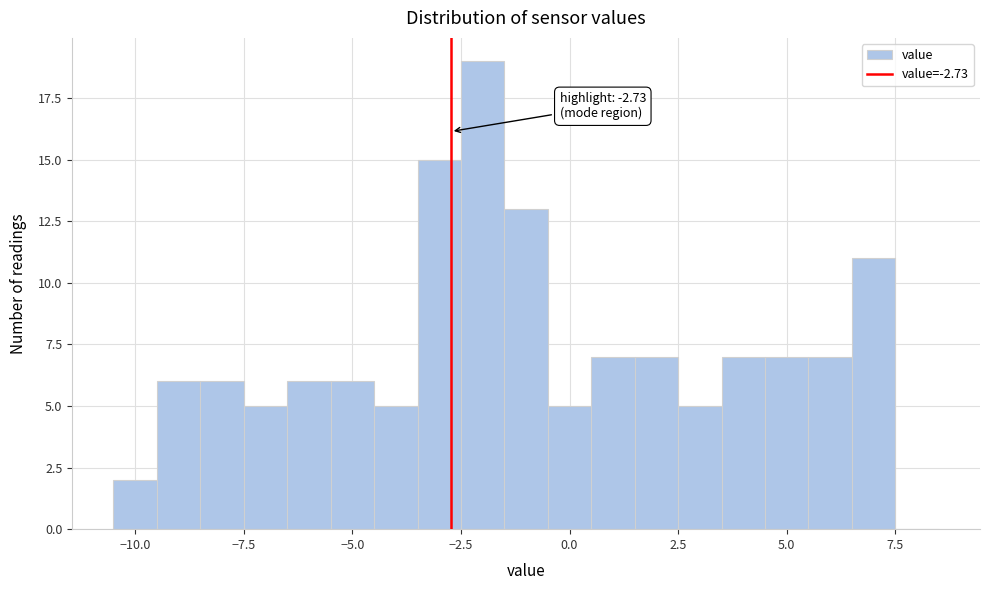

Read against the x-axis, roughly where is the centre of the tallest bar?

-2.0